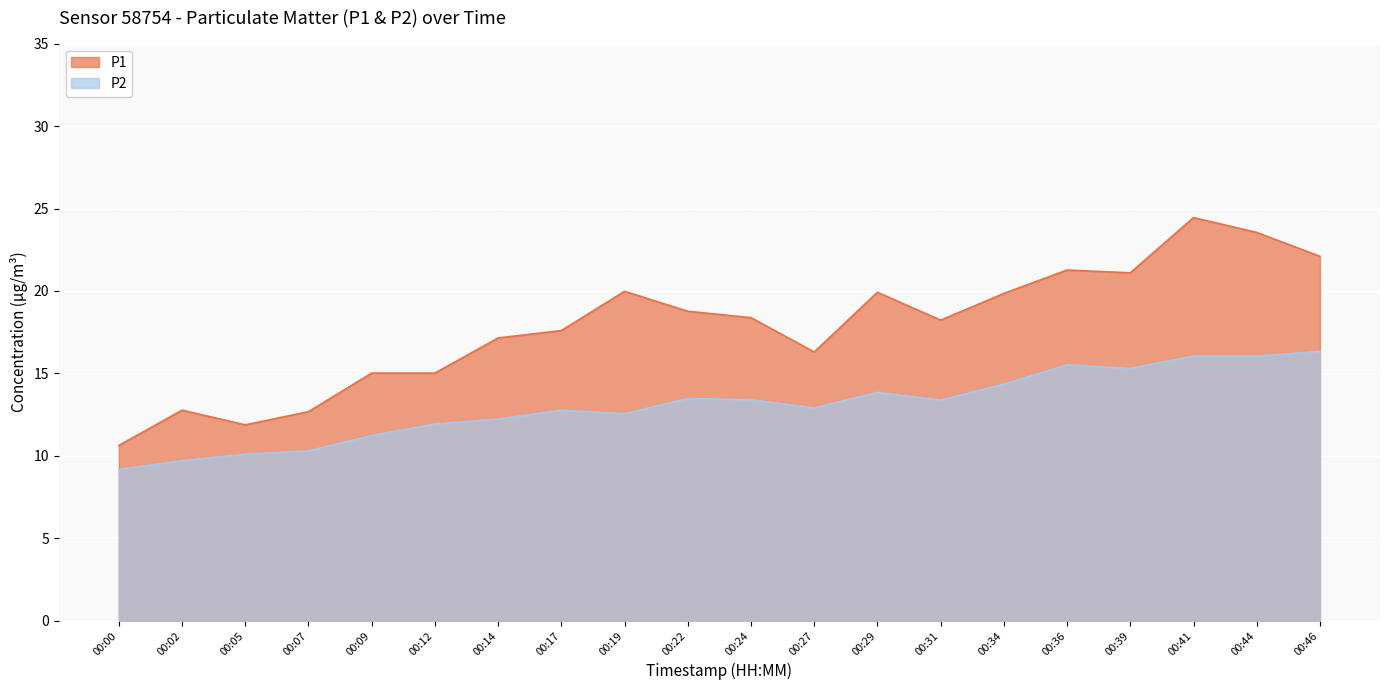

At which label does P1 reach its minimum?

00:00